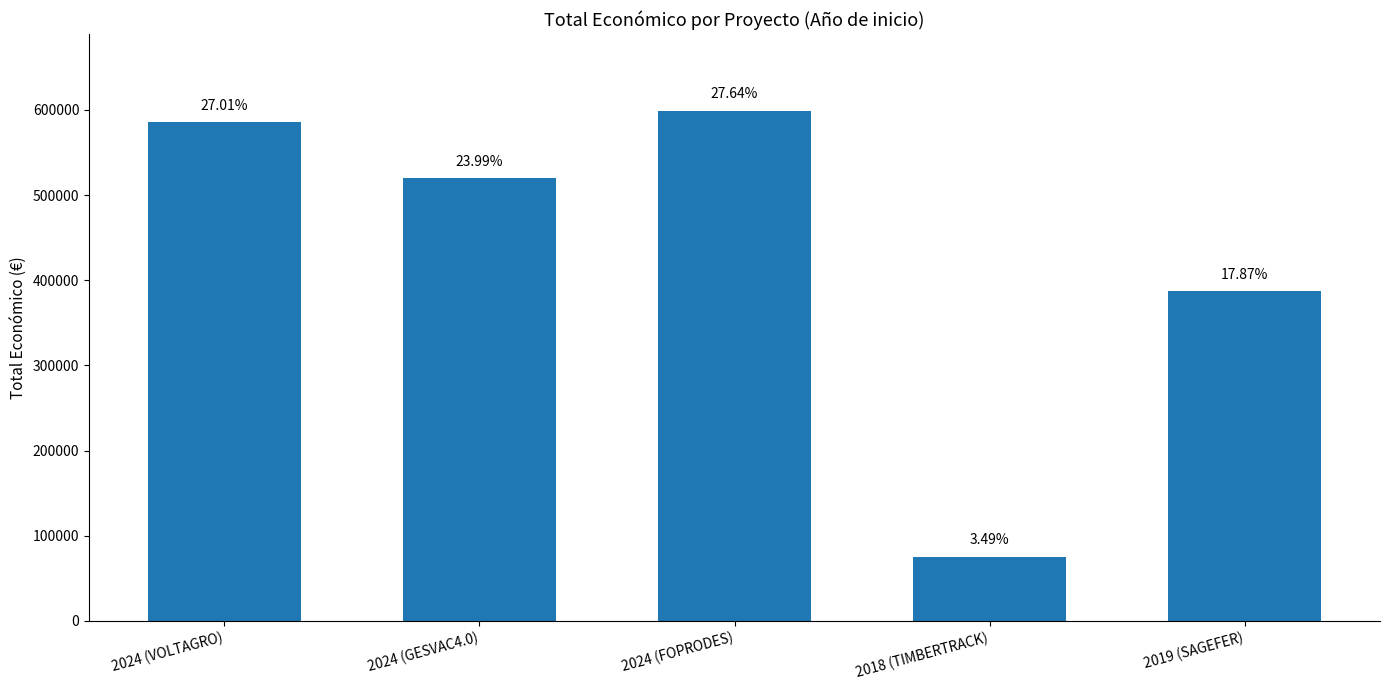

The chart shows a value of 967240 at 2024 (VOLTAGRO). True or false?

False